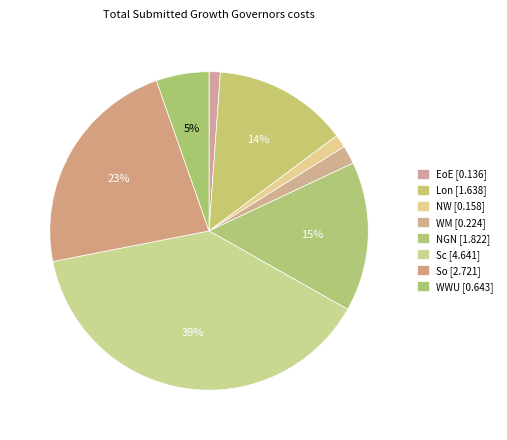

To the nearest percent, what percentage of the pie is NGN?

15%